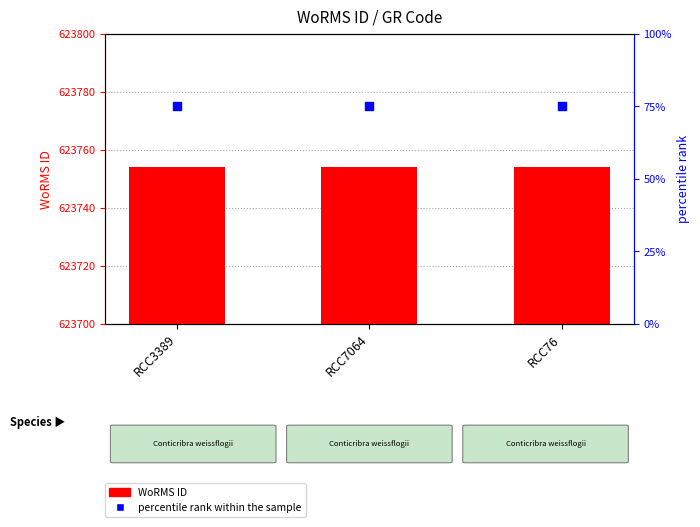

Which series contains the lowest Y value?

percentile rank within the sample